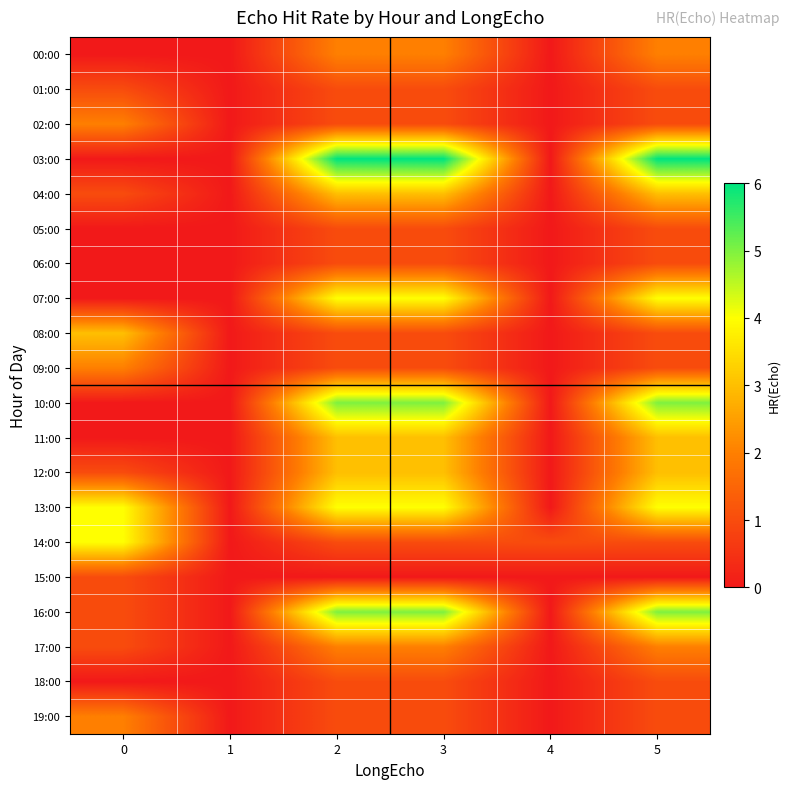

What is the greatest value displayed?

6